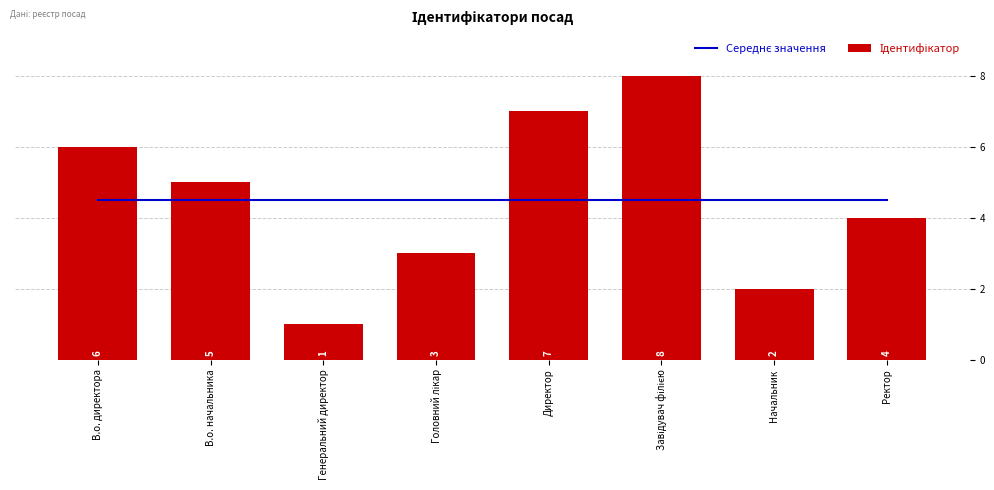

At which label does Середнє значення reach its minimum?

В.о. директора